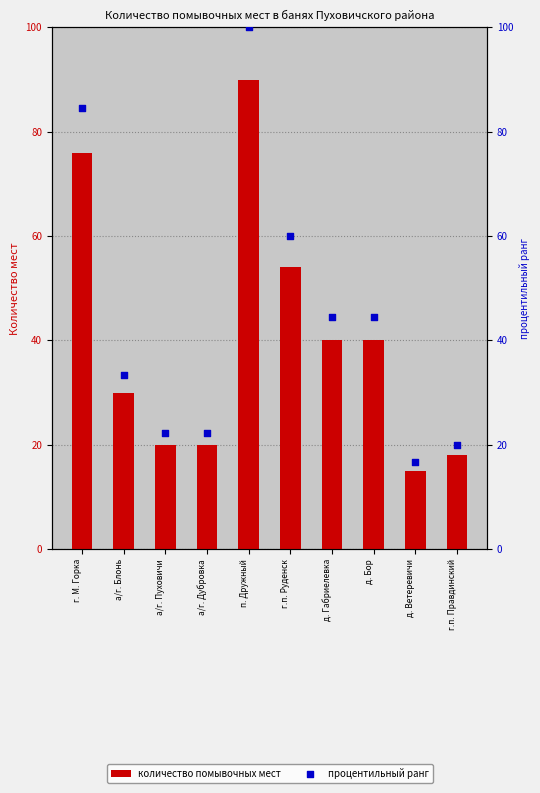

Which series has the largest Y range (max minus min)?

процентильный ранг